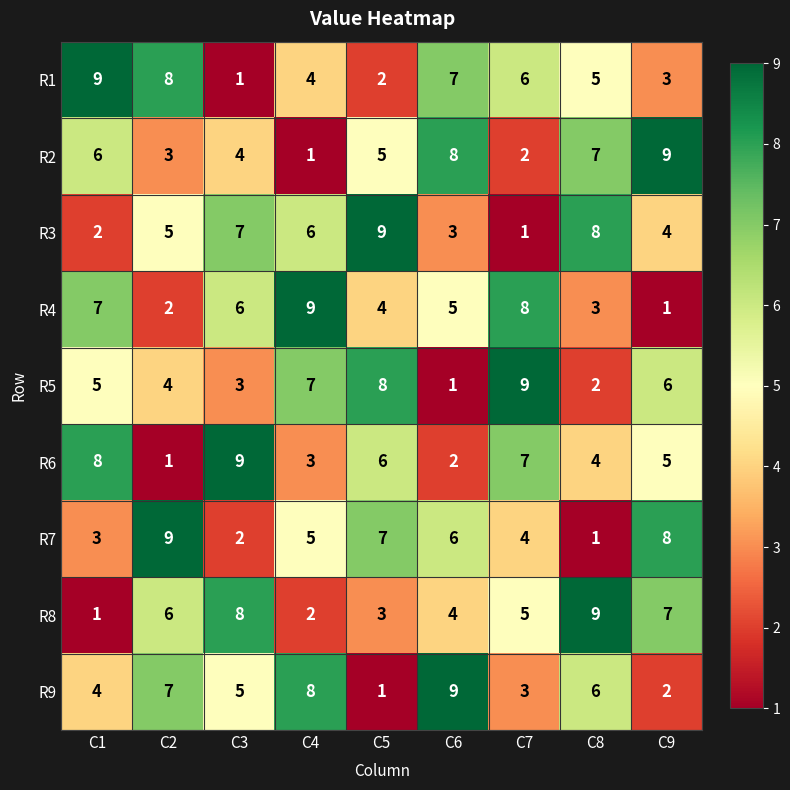

Is the value of R2 at C1 greater than the value of R5 at C6?

Yes